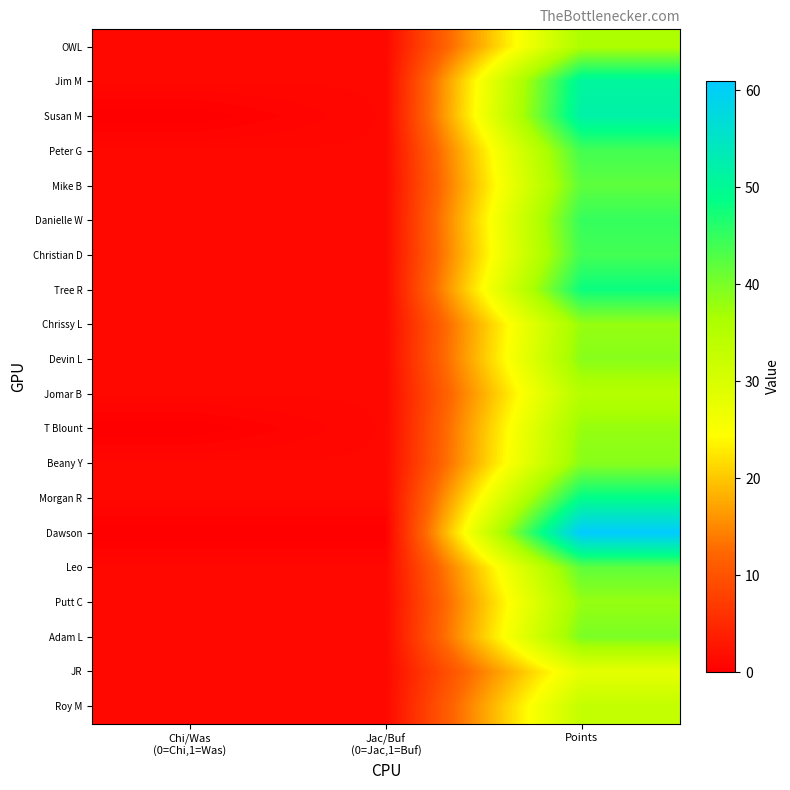

What is the difference between the highest and lowest values at Chi/Was
(0=Chi,1=Was)?

1